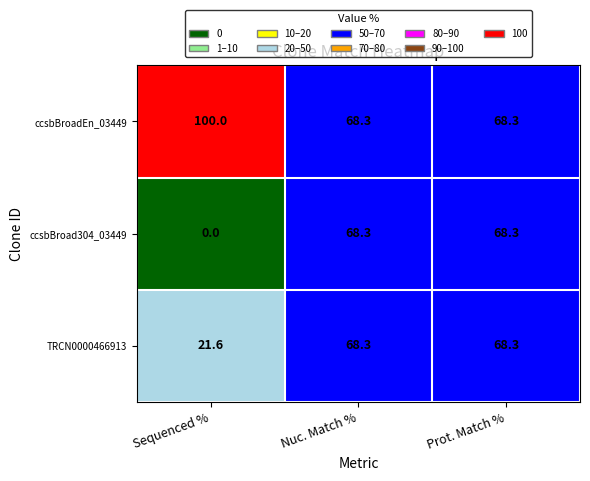

List the series in order of their overall mean, lowest first.

ccsbBroad304_03449, TRCN0000466913, ccsbBroadEn_03449